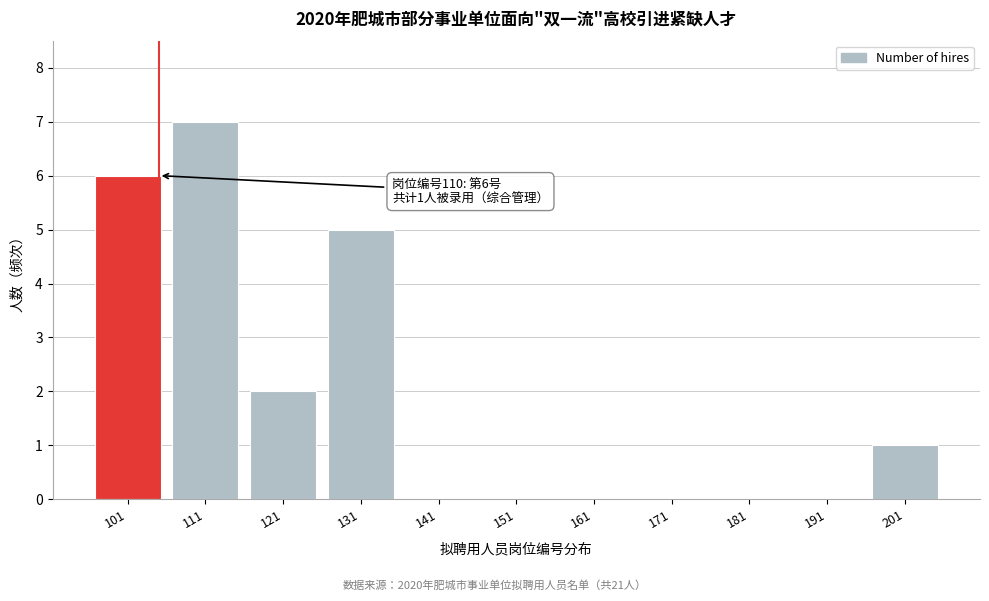

Reading right to left, what are all the values shown in this chart?

201=1	191=0	181=0	171=0	161=0	151=0	141=0	131=5	121=2	111=7	101=6